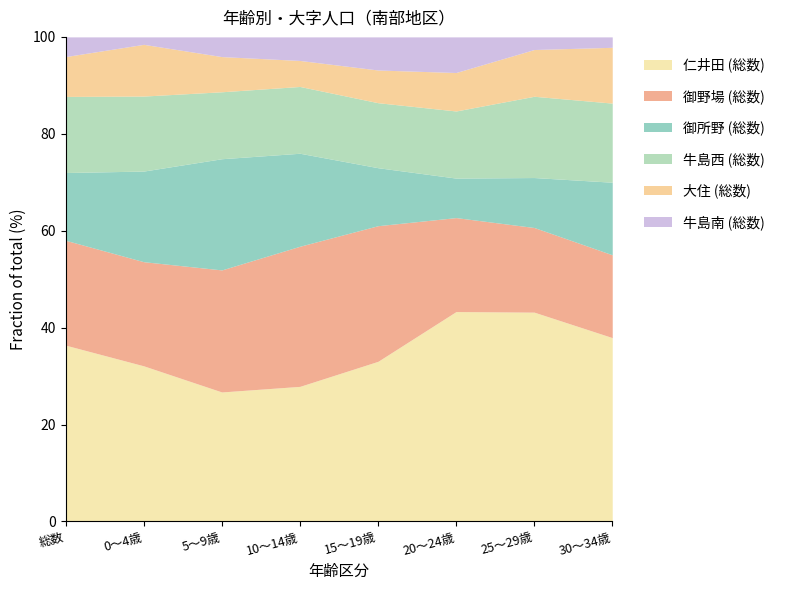

Where is the first local maximum for 仁井田 (総数)?

25～29歳